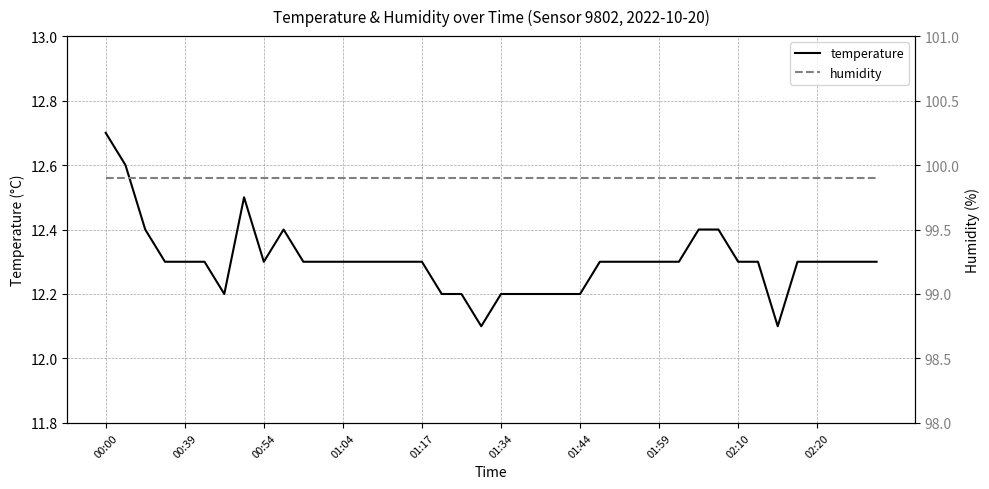

The temperature series shows 17.9 at 01:17. True or false?

False